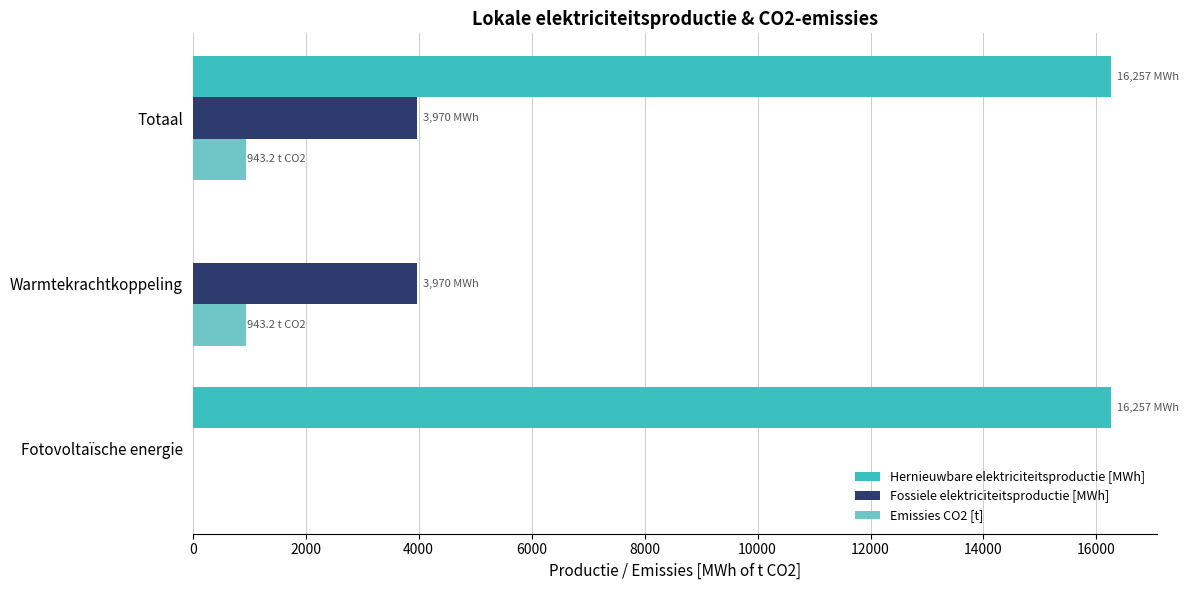

At which category is the sum across all series the highest?

Totaal